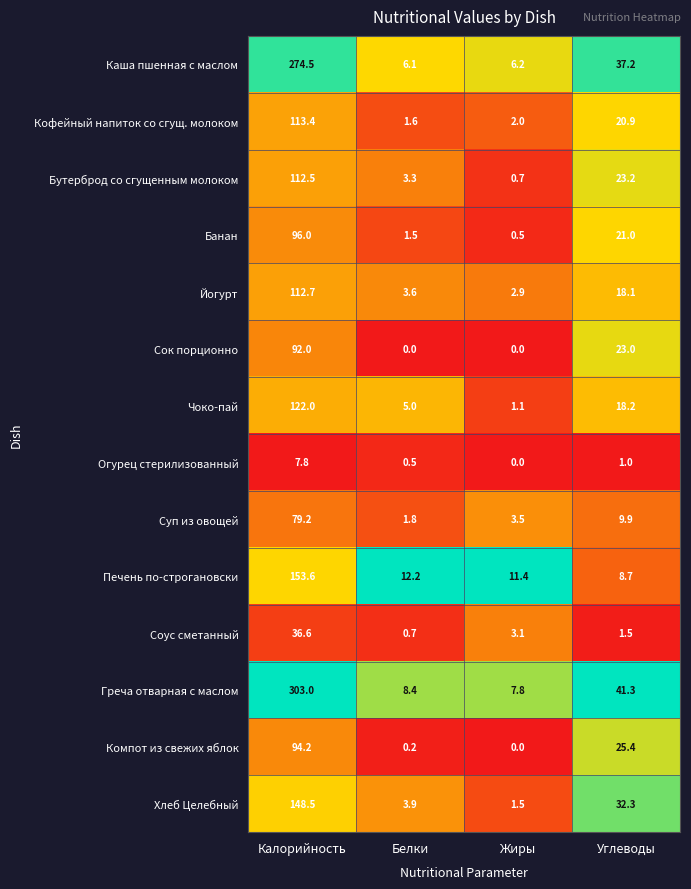

List the series in order of their peak value, highest first.

Греча отварная с маслом, Каша пшенная с маслом, Печень по-строгановски, Хлеб Целебный, Чоко-пай, Кофейный напиток со сгущ. молоком, Йогурт, Бутерброд со сгущенным молоком, Банан, Компот из свежих яблок, Сок порционно, Суп из овощей, Соус сметанный, Огурец стерилизованный